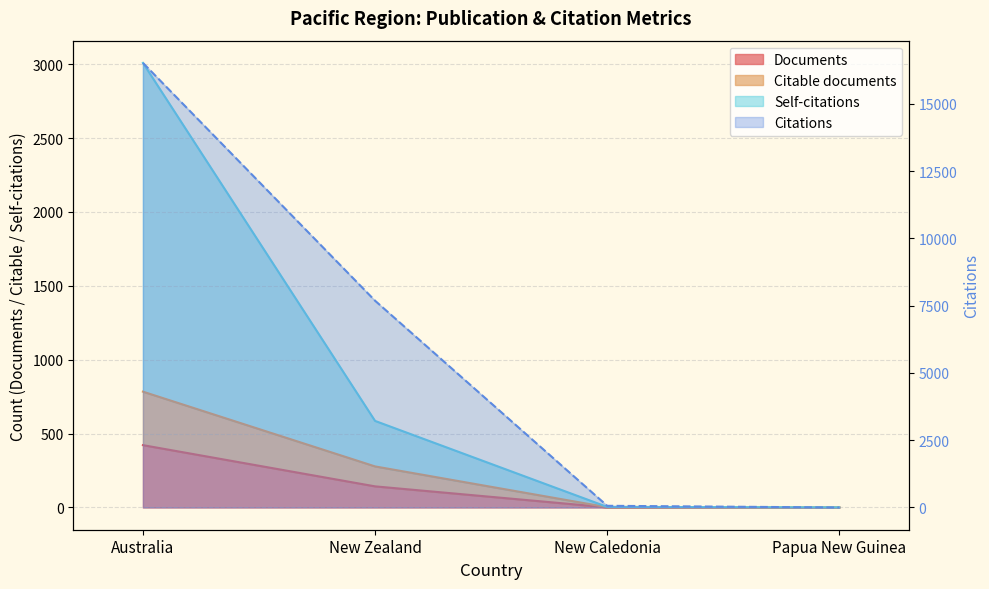

What is the label of the 2nd point from the left?

New Zealand